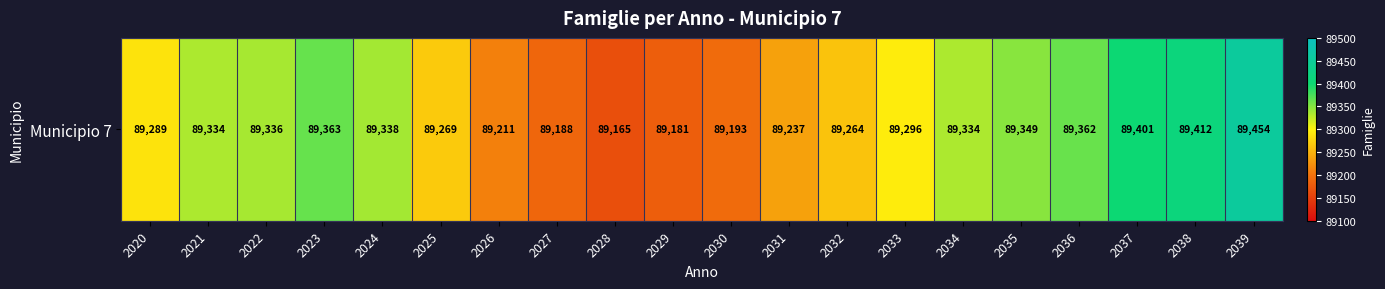

Where is the data nearest to the value 89309?

2033